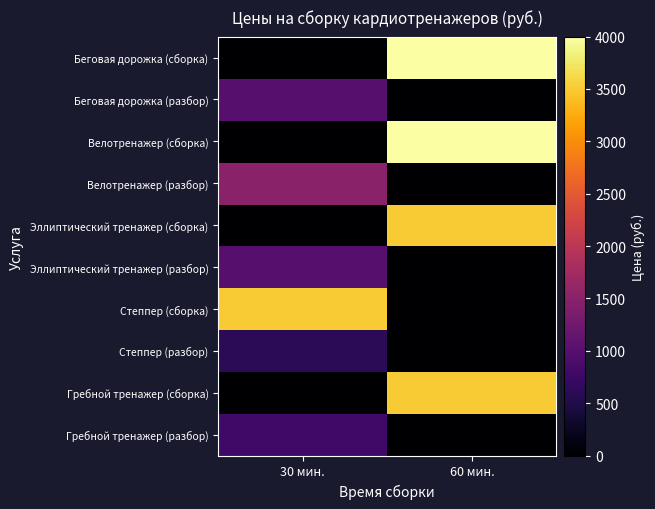

Reading right to left, transcribe all the data shown in this chart.

Беговая дорожка (сборка): 60 мин.=4000	30 мин.=0
Беговая дорожка (разбор): 60 мин.=0	30 мин.=1000
Велотренажер (сборка): 60 мин.=4000	30 мин.=0
Велотренажер (разбор): 60 мин.=0	30 мин.=1500
Эллиптический тренажер (сборка): 60 мин.=3500	30 мин.=0
Эллиптический тренажер (разбор): 60 мин.=0	30 мин.=1000
Степпер (сборка): 60 мин.=0	30 мин.=3500
Степпер (разбор): 60 мин.=0	30 мин.=600
Гребной тренажер (сборка): 60 мин.=3500	30 мин.=0
Гребной тренажер (разбор): 60 мин.=0	30 мин.=800